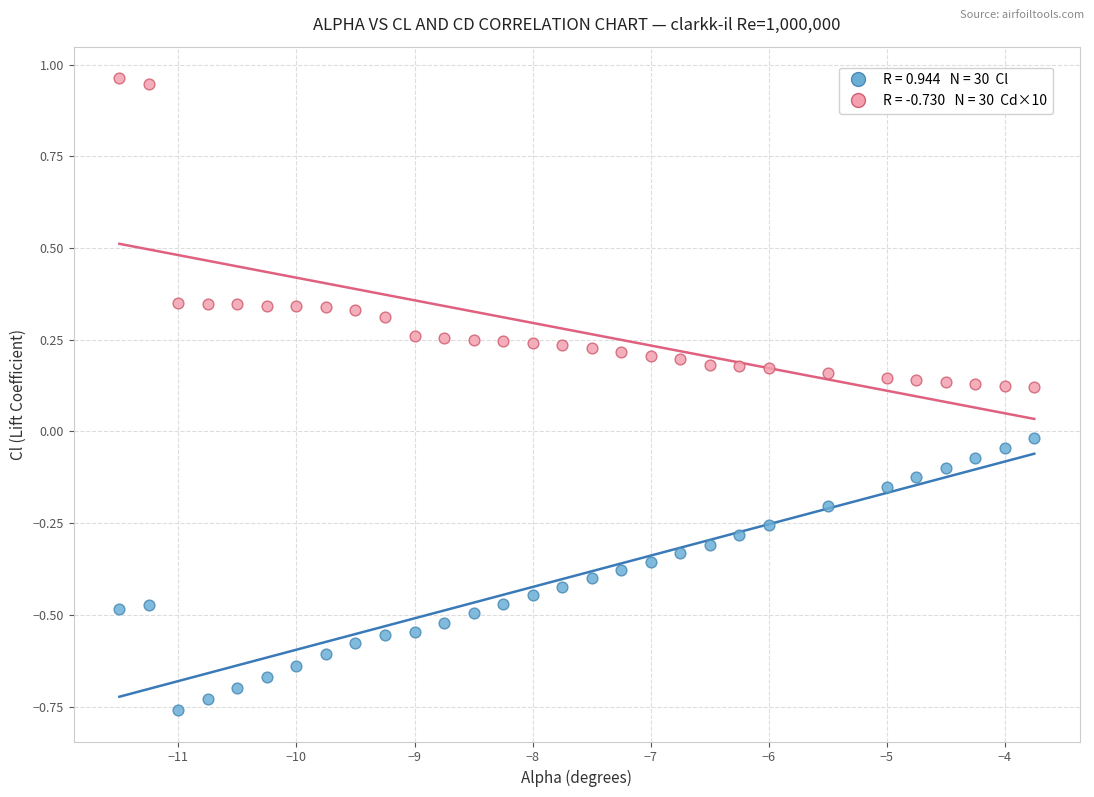

Across all data points, what is the range of X values (max minus min)?

7.8